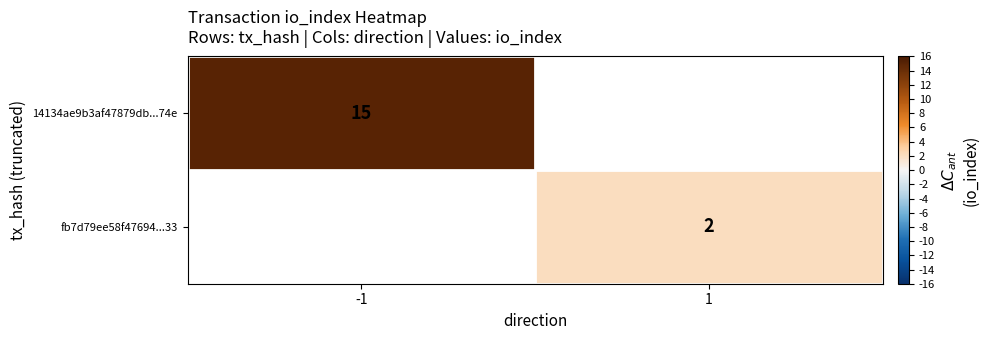

Is it true that 14134ae9b3af47879db...74e equals 26 at -1?

False